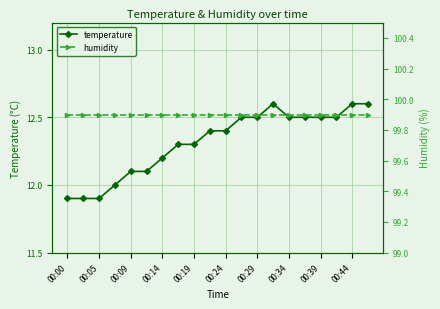

Where is the first local maximum for temperature?

13